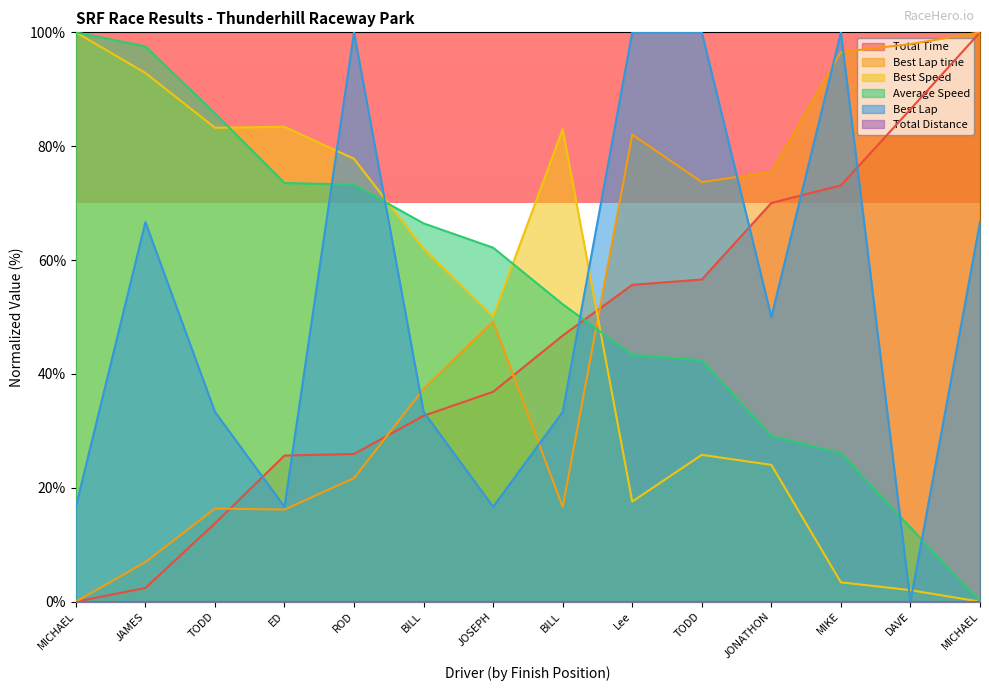

Is the value of Best Lap at MICHAEL greater than the value of Best Speed at MICHAEL?

No